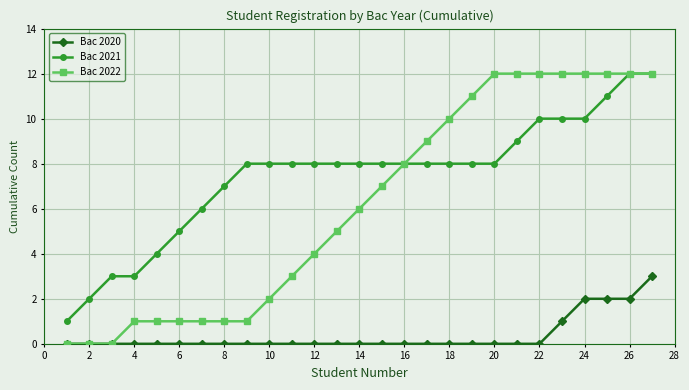

What is the maximum value shown in the chart?

12